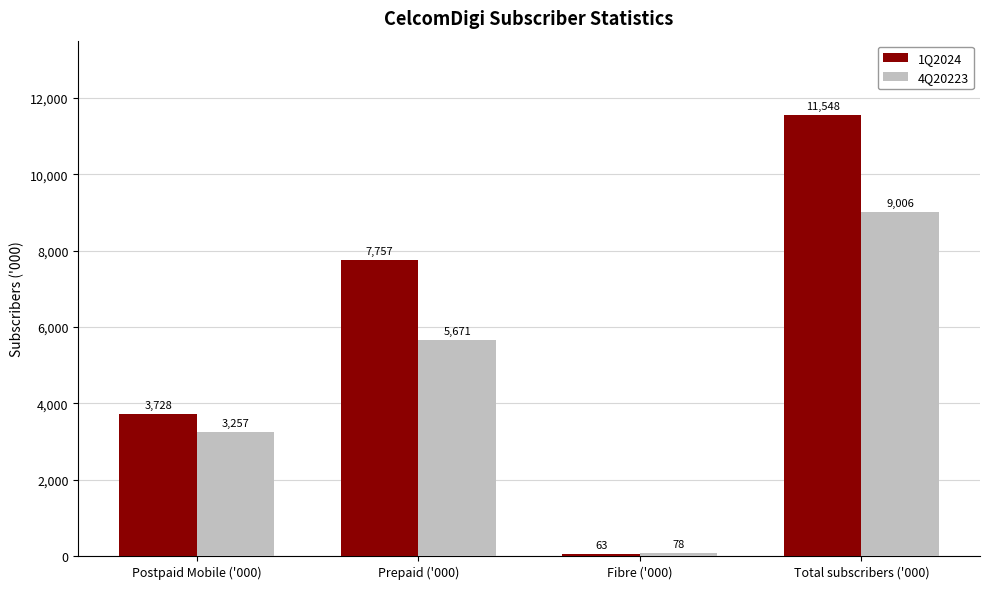

Is it true that 1Q2024 equals 11548.5 at Total subscribers ('000)?

True